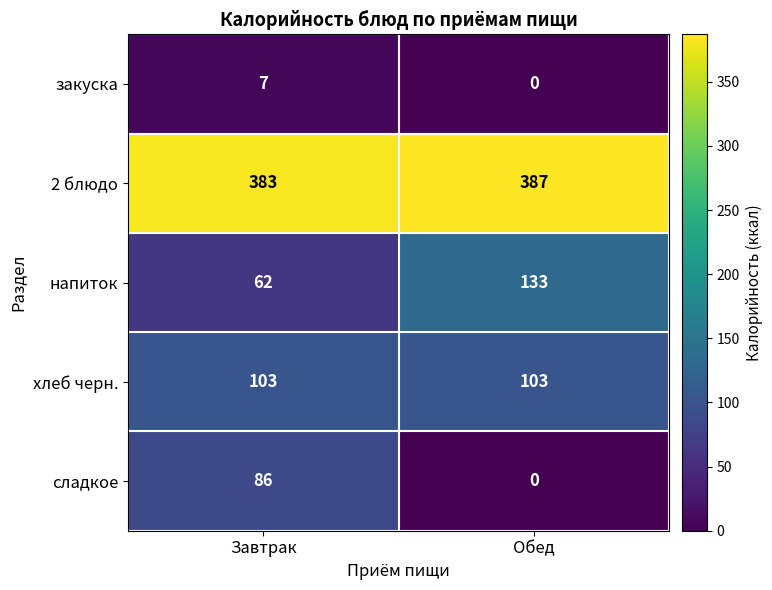

At which category does the chart reach its peak across all series?

Обед